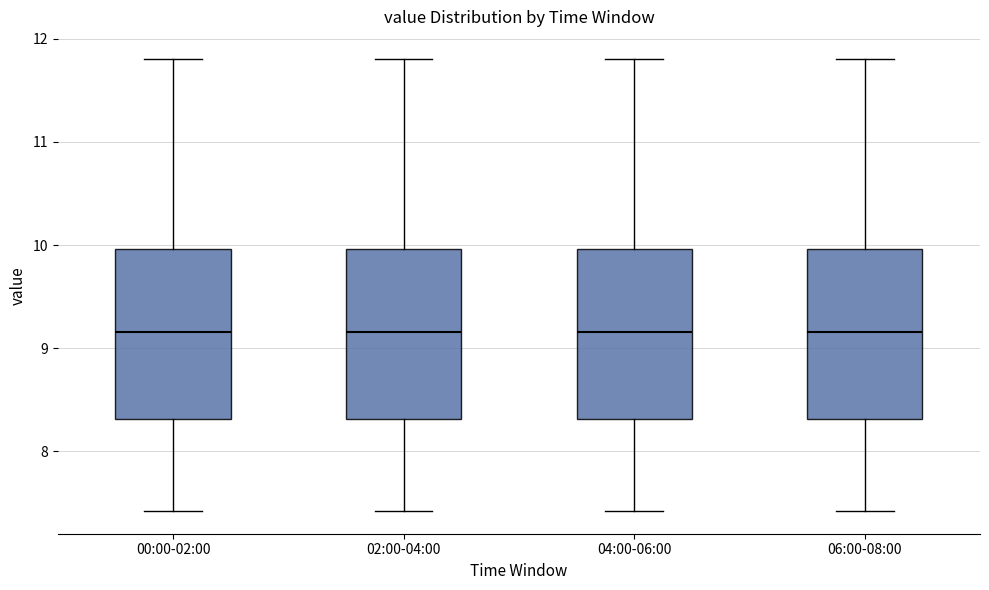

Reading left to right, read every box against the y-axis: the position of its median line, the range the box covers, and the ends of its whiskers. The values are not printed on the chart, so give them approximately, as read against the axis.

00:00-02:00: median 9.2, box 8.3 to 10.0, whiskers 7.4 to 11.8
02:00-04:00: median 9.2, box 8.3 to 10.0, whiskers 7.4 to 11.8
04:00-06:00: median 9.2, box 8.3 to 10.0, whiskers 7.4 to 11.8
06:00-08:00: median 9.2, box 8.3 to 10.0, whiskers 7.4 to 11.8